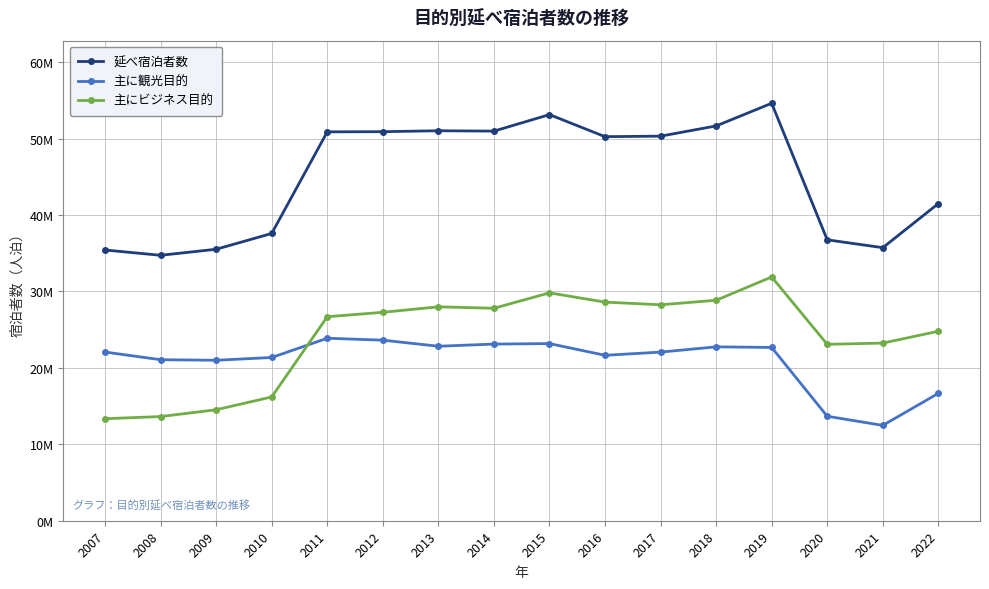

Which label corresponds to the smallest value in the chart?

2021